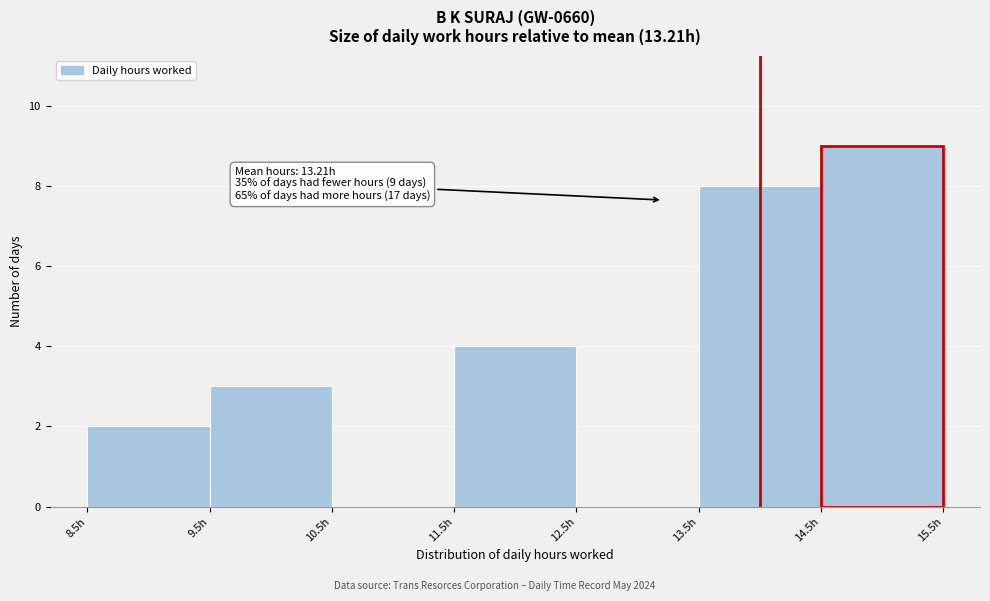

Which range on the x-axis has the tallest bar?

14.5 to 15.5